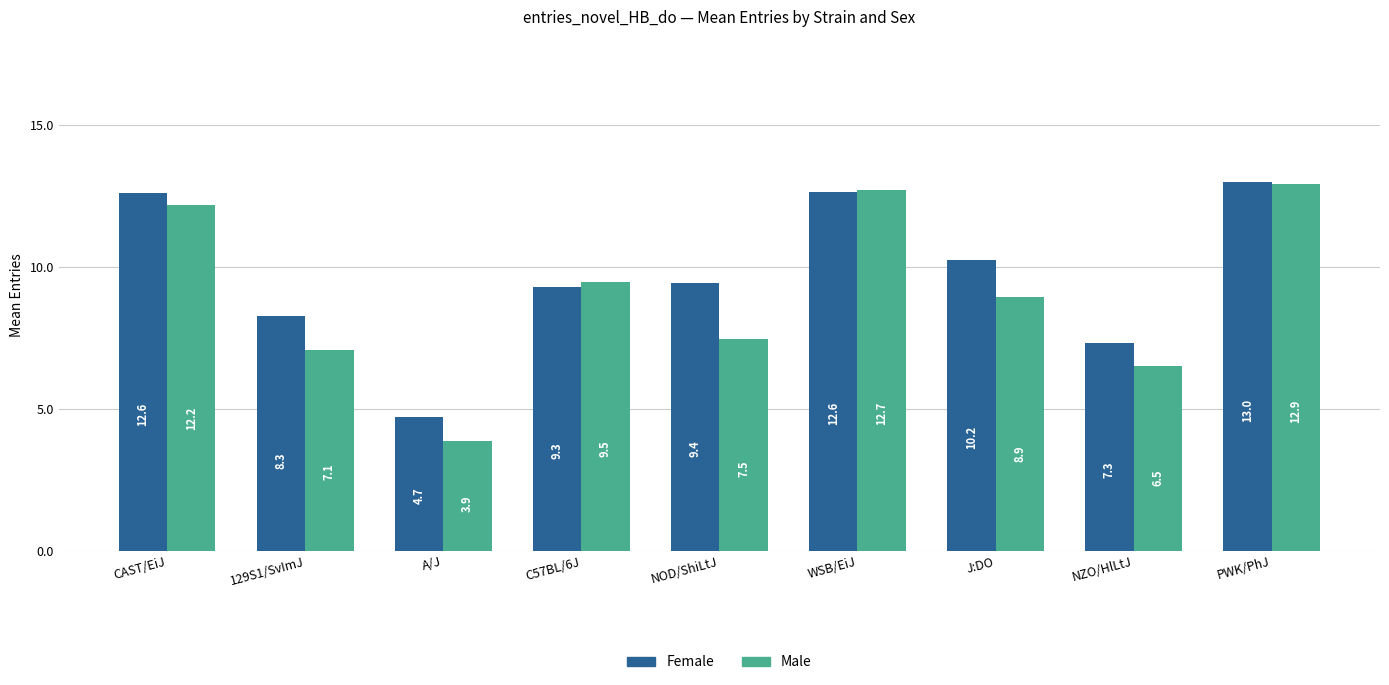

What is the average value of the Female series?

9.7